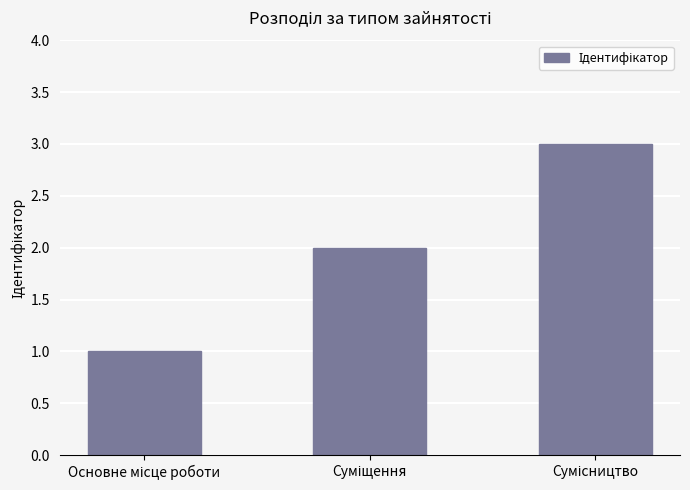

What is the greatest value displayed?

3